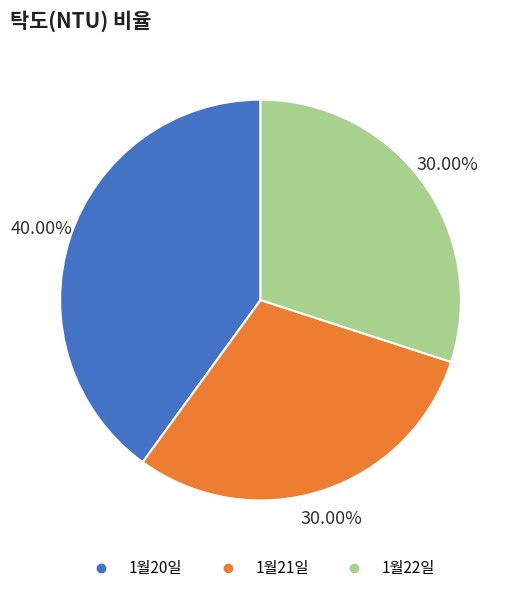

What percentage is the 1월21일 slice, to the nearest percent?

30%